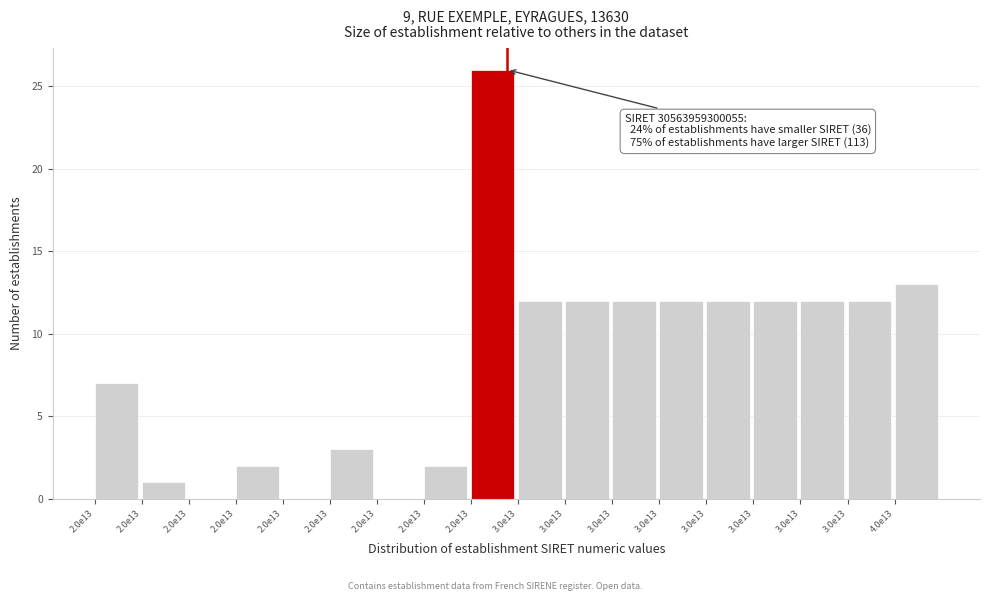

How many categories are shown in the chart?

18